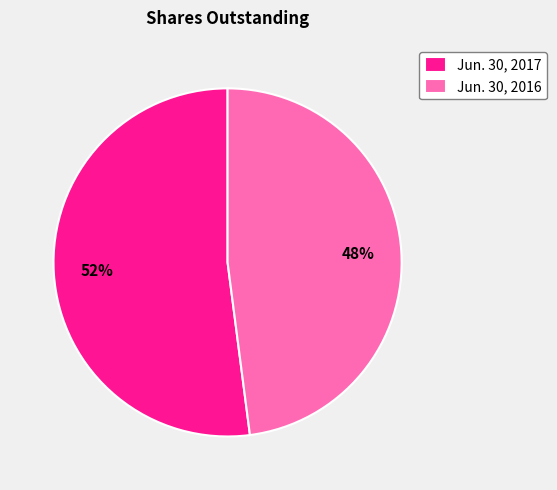

Combined, do Jun. 30, 2017 and Jun. 30, 2016 account for over 50%?

Yes